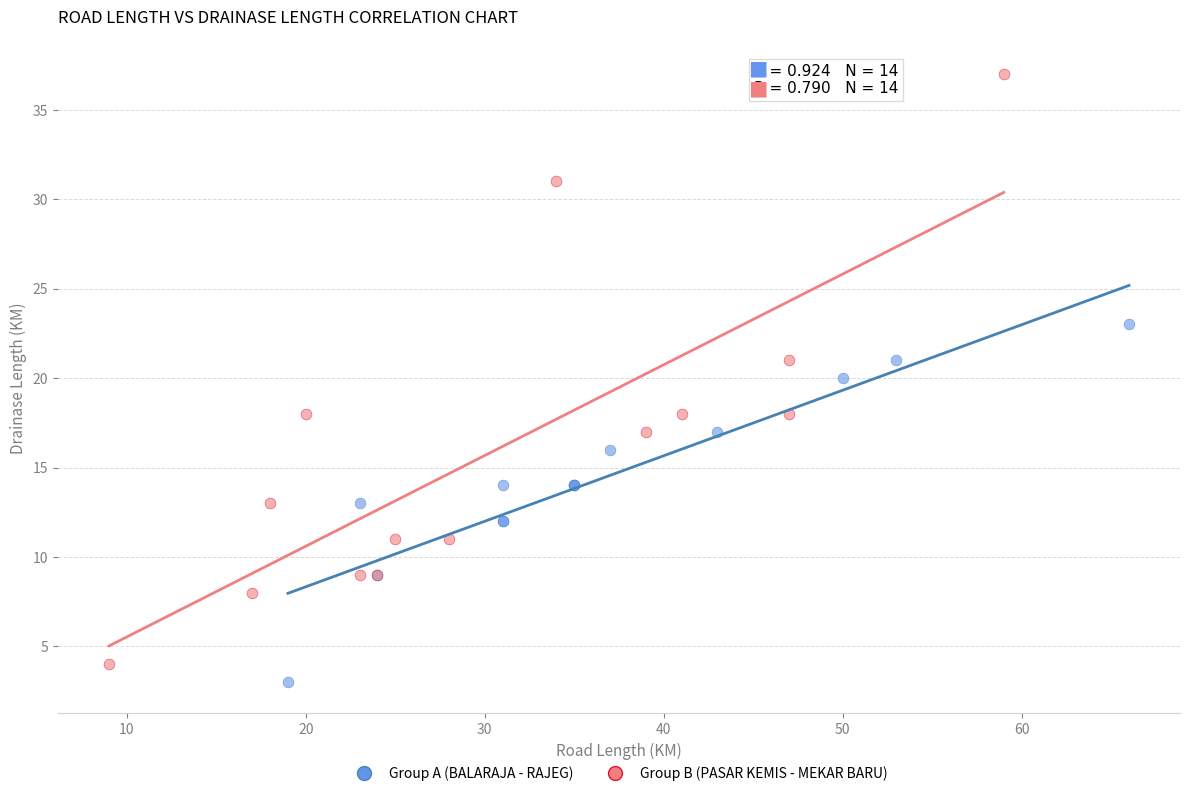

Which series reaches the minimum Y coordinate?

Group A (BALARAJA - RAJEG)